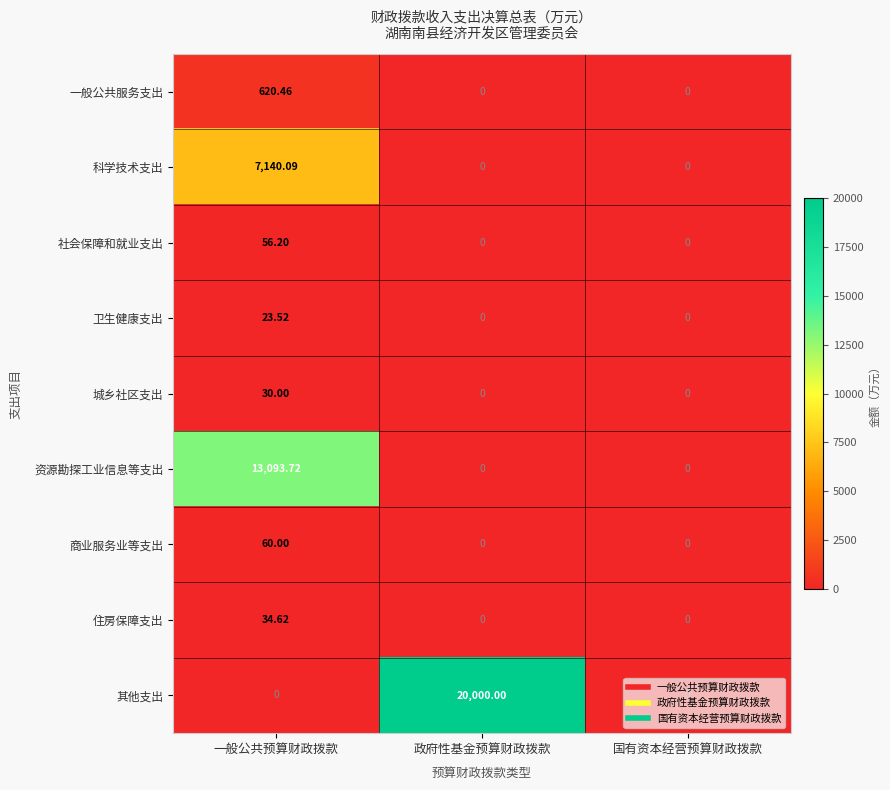

How many distinct data groups are displayed?

9